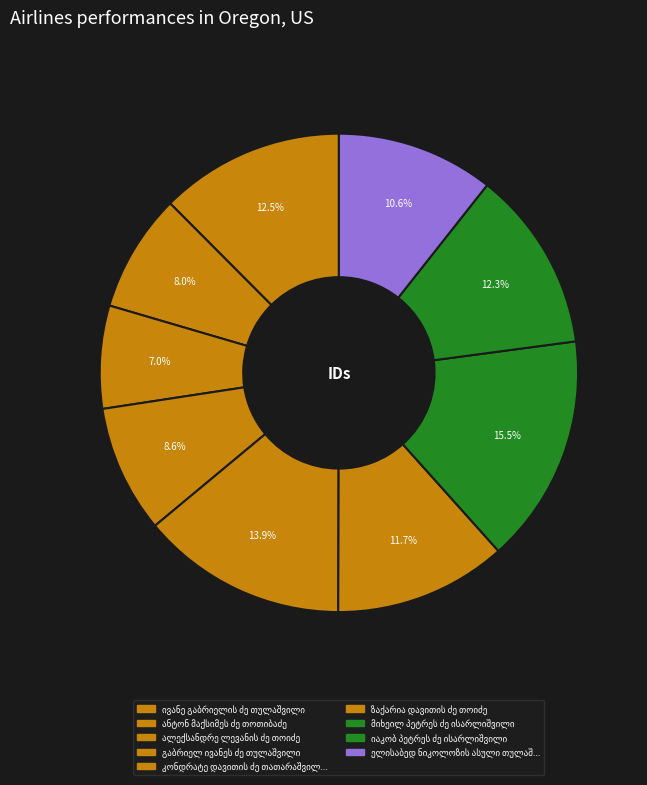

How many slices are in this pie chart?

9